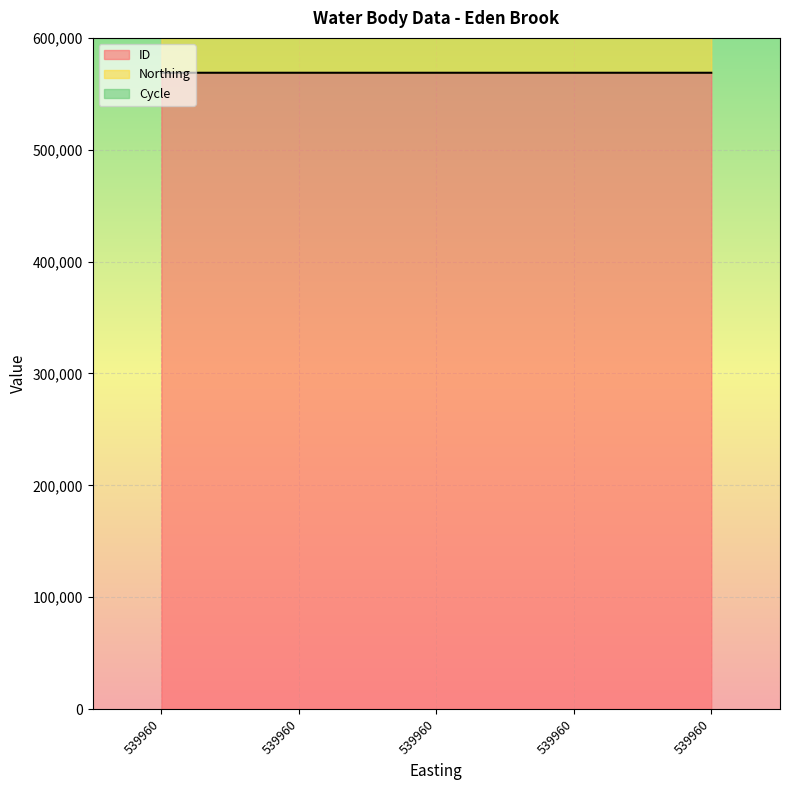

What is the lowest value of the Northing series?

145081